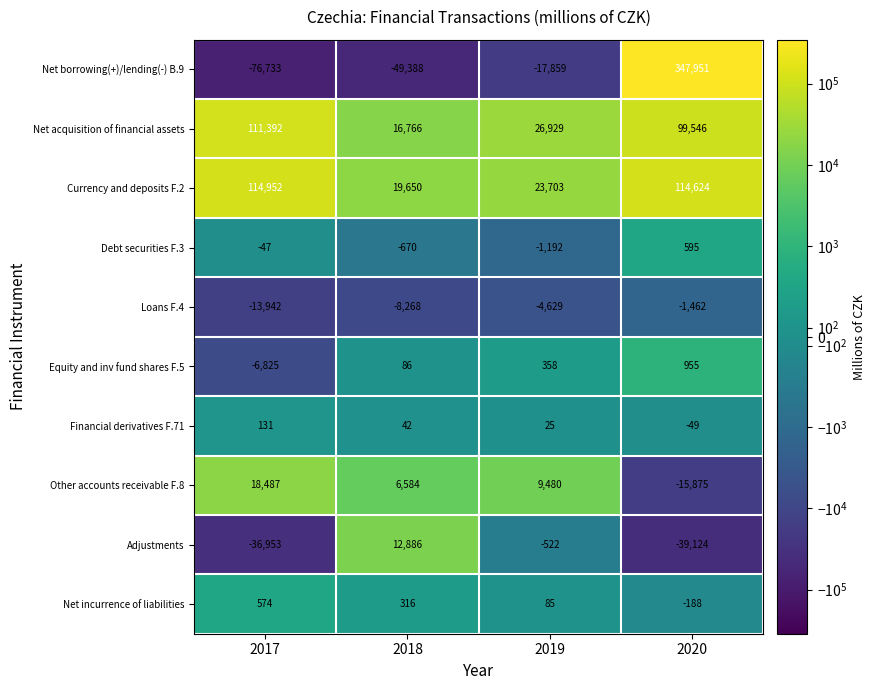

Which label corresponds to the smallest value in the chart?

2017